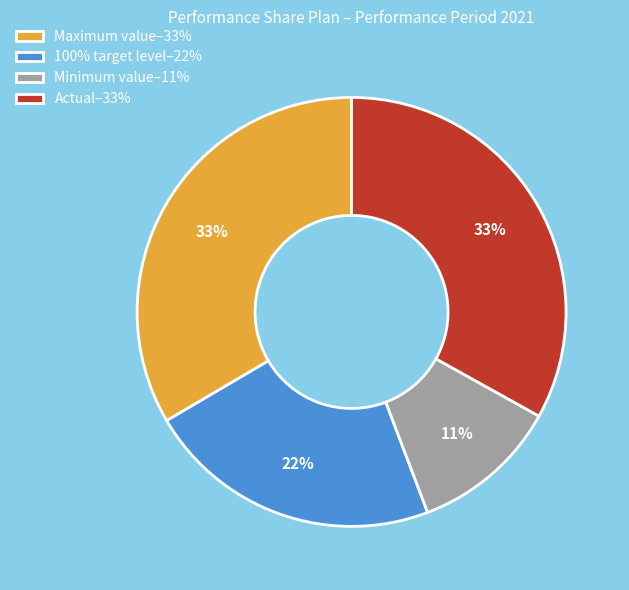

What percentage is the Minimum value slice, to the nearest percent?

11%